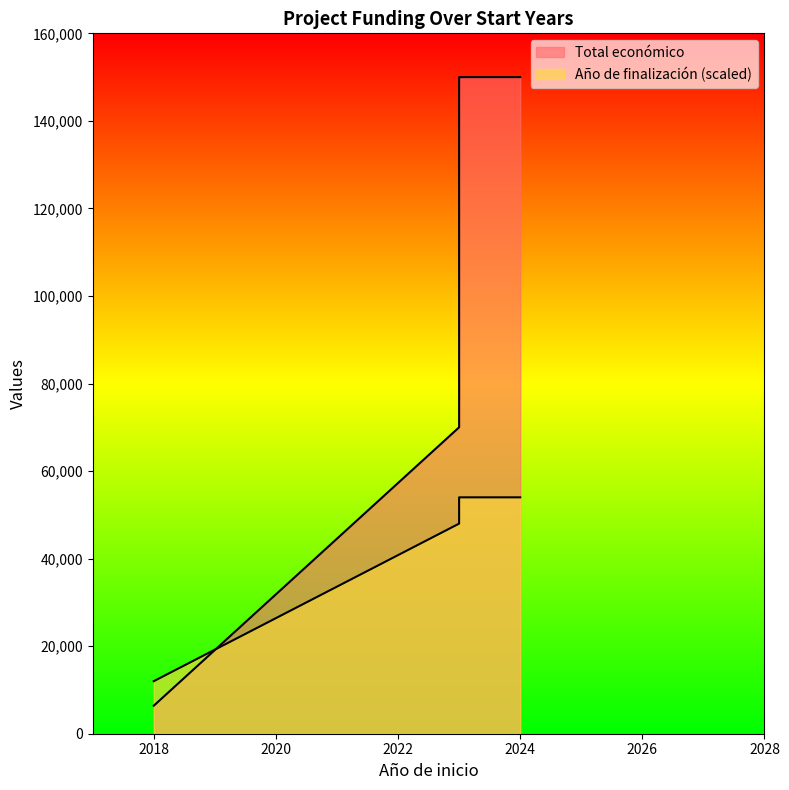

Is the value of Total económico at 2023 greater than the value of Año de finalización at 2023?

Yes